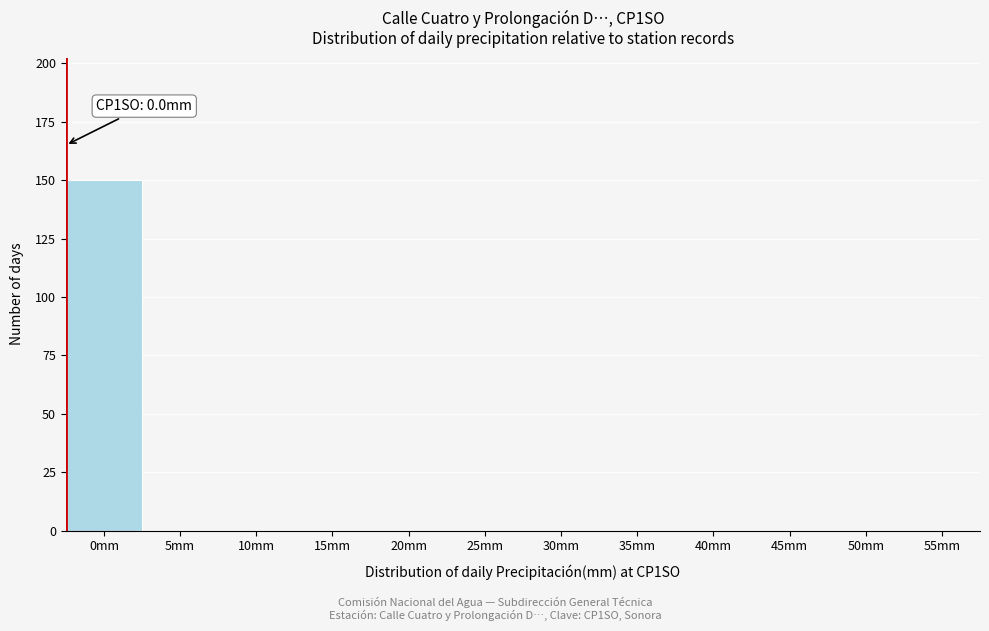

Reading left to right, list all the values displayed in this chart.

0mm=150	5mm=0	10mm=0	15mm=0	20mm=0	25mm=0	30mm=0	35mm=0	40mm=0	45mm=0	50mm=0	55mm=0